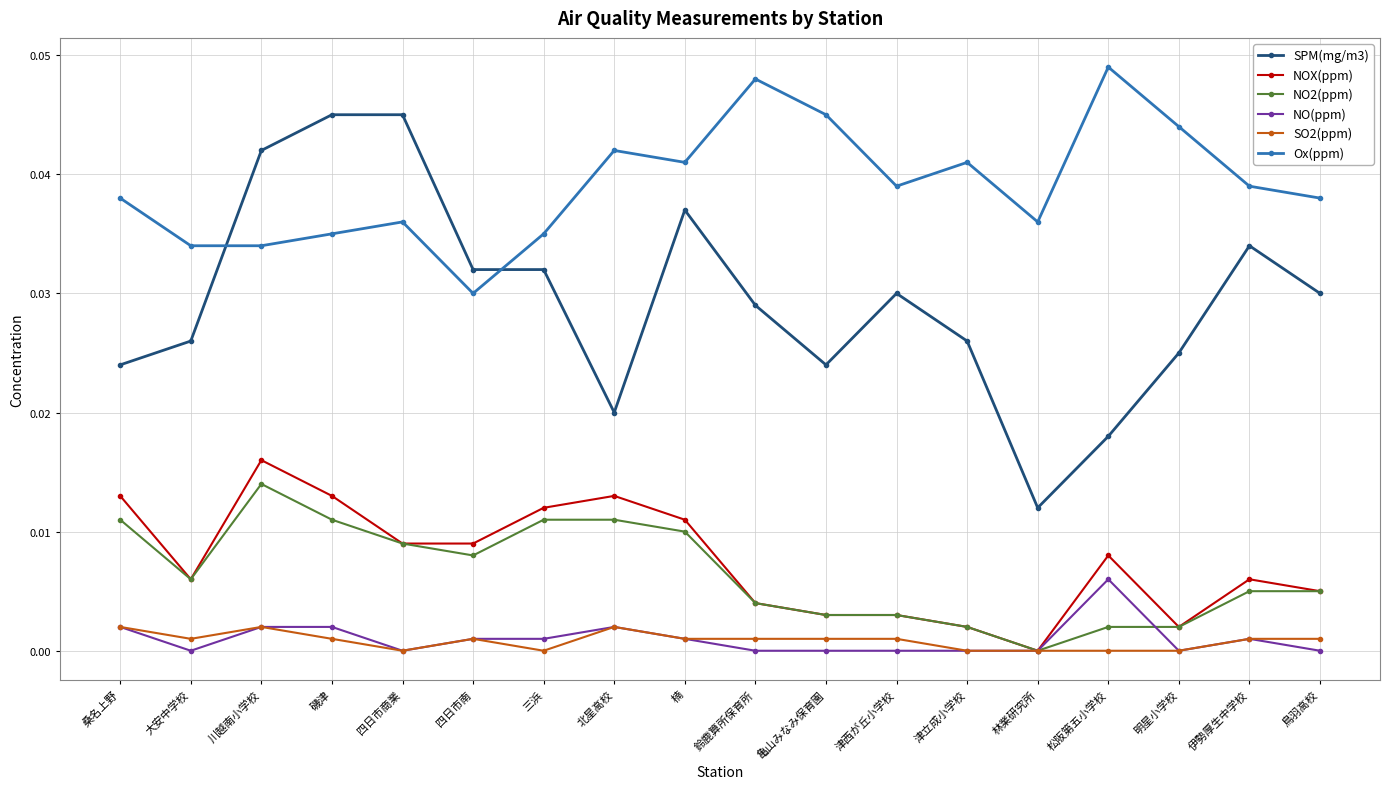

True or false: NOX(ppm) and Ox(ppm) intersect in this chart.

False